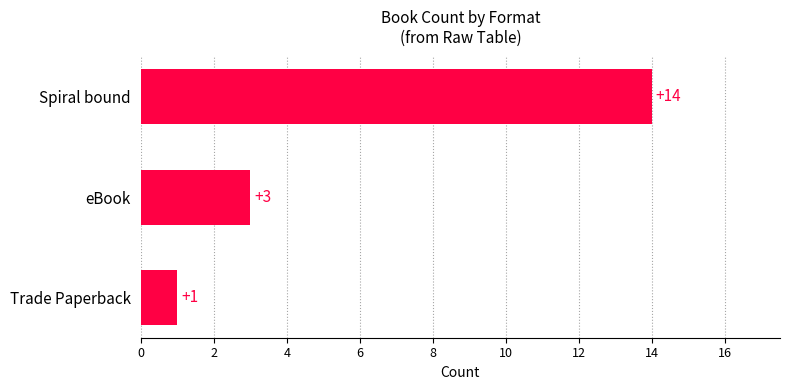

What is the approximate value at eBook, to the nearest 5?

5